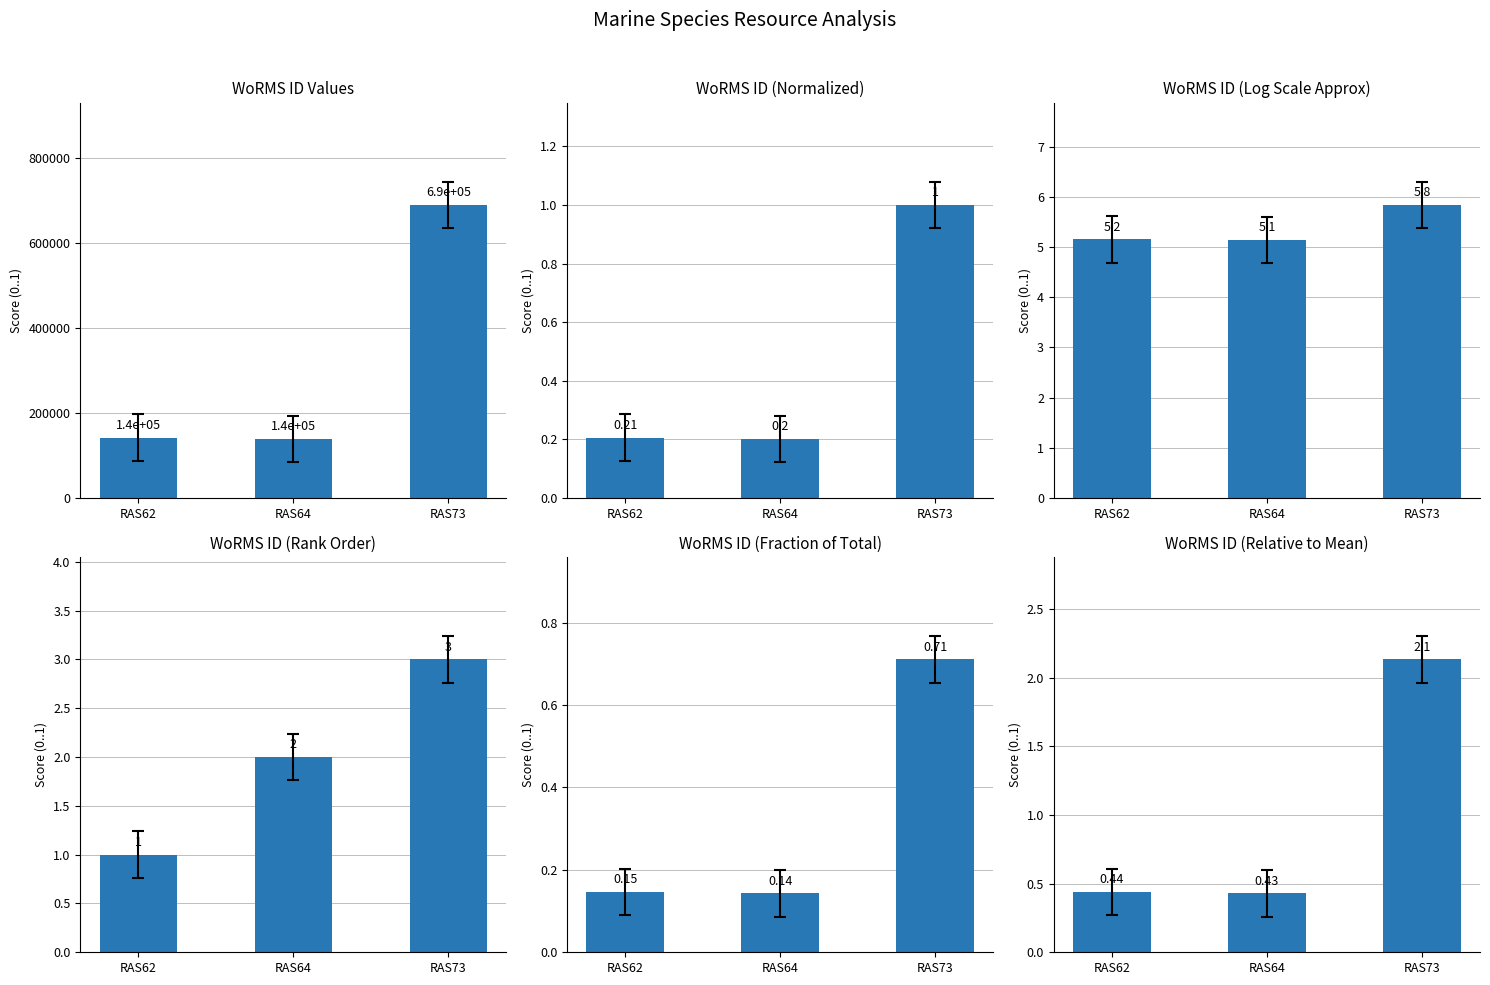

At which label is the value closest to 1?

RAS62